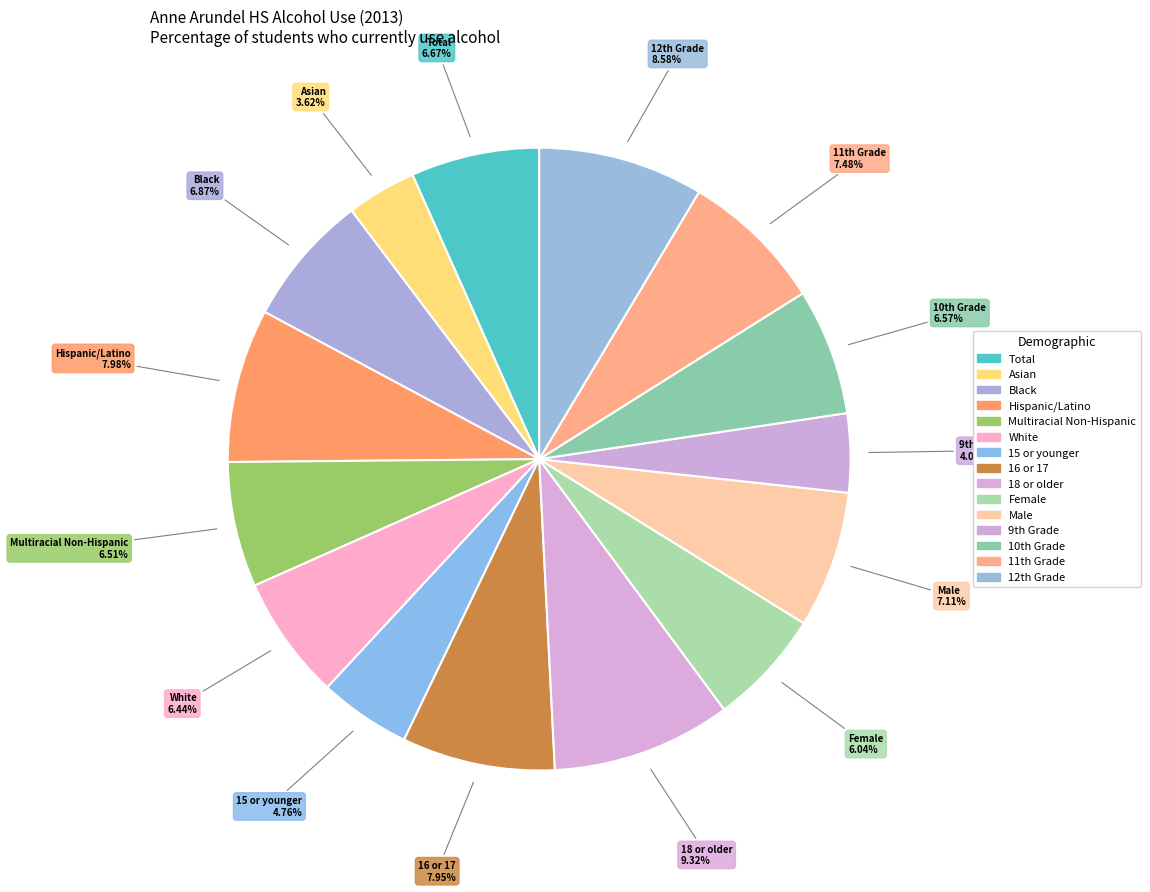

Is it true that 15 or younger is 1% of the pie?

False